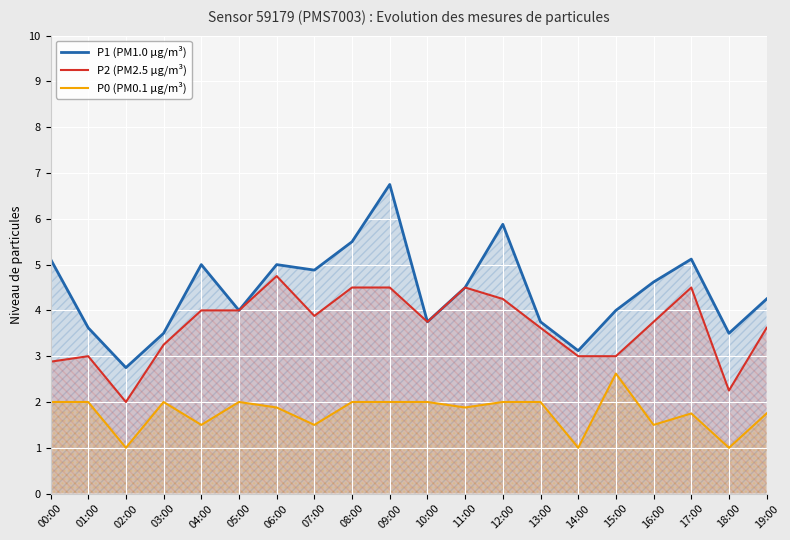

True or false: P0 (PM0.1 µg/m³) and P1 (PM1.0 µg/m³) cross at least once.

False